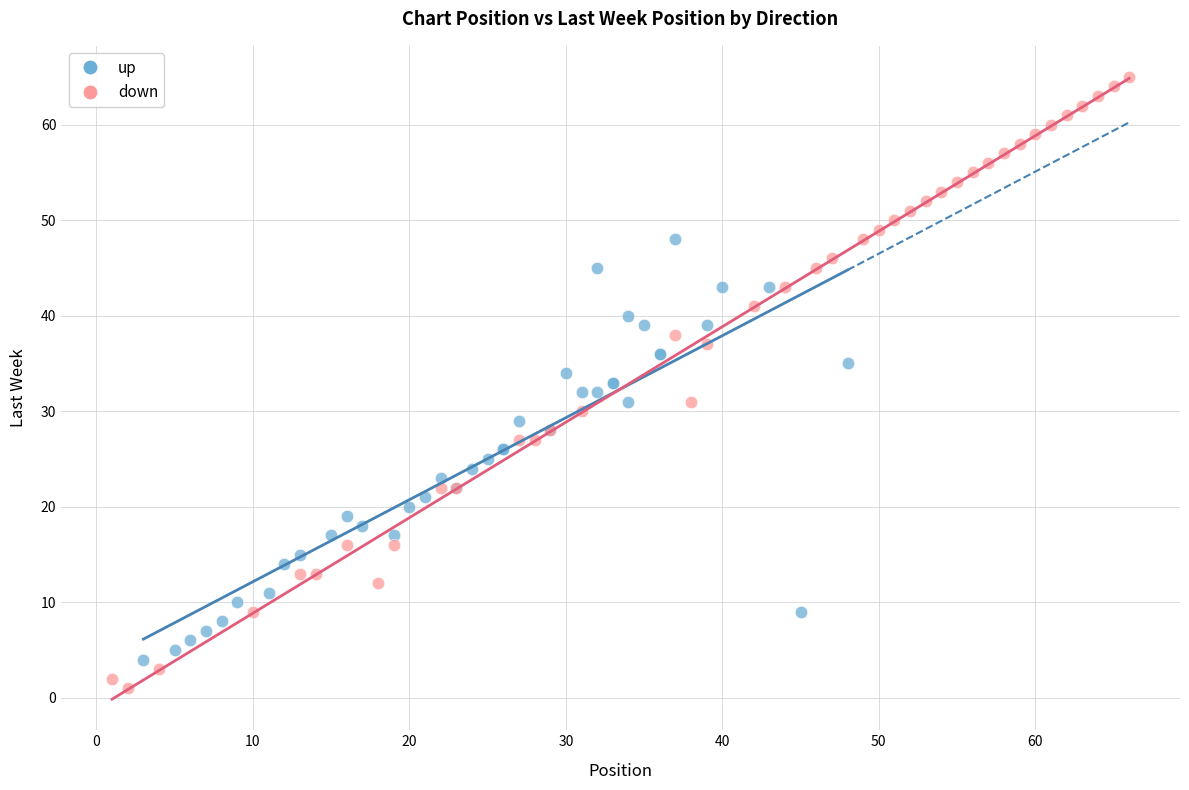

Which series contains the highest Y value?

down